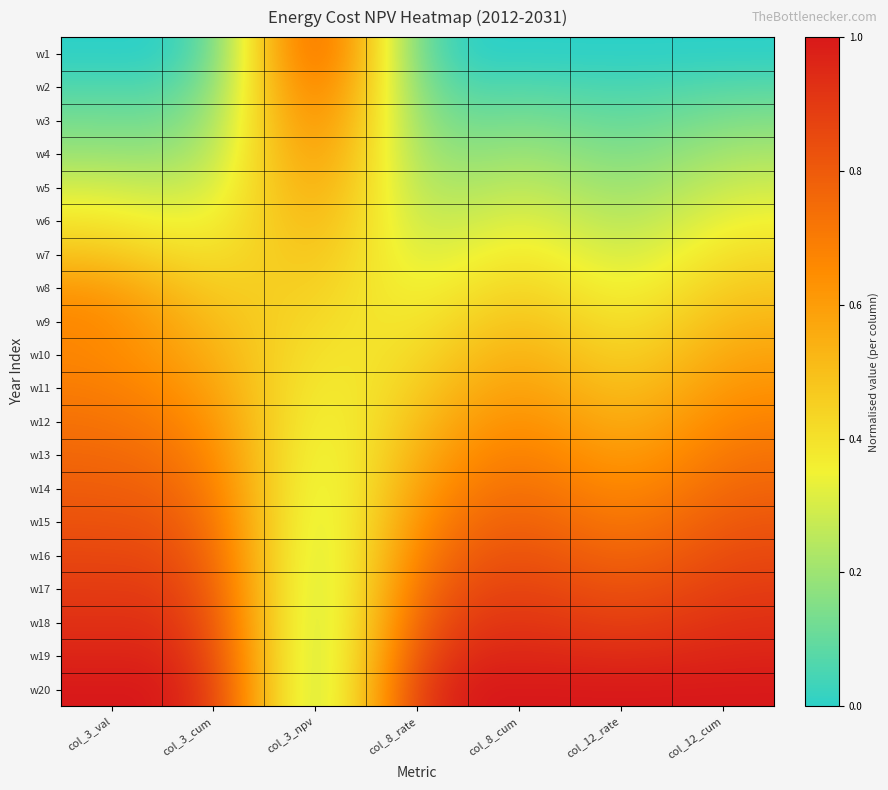

What is the maximum value shown in the chart?

1.0